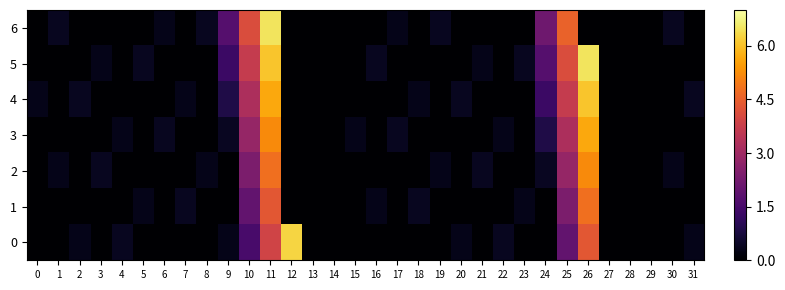

How many series are shown in this chart?

7